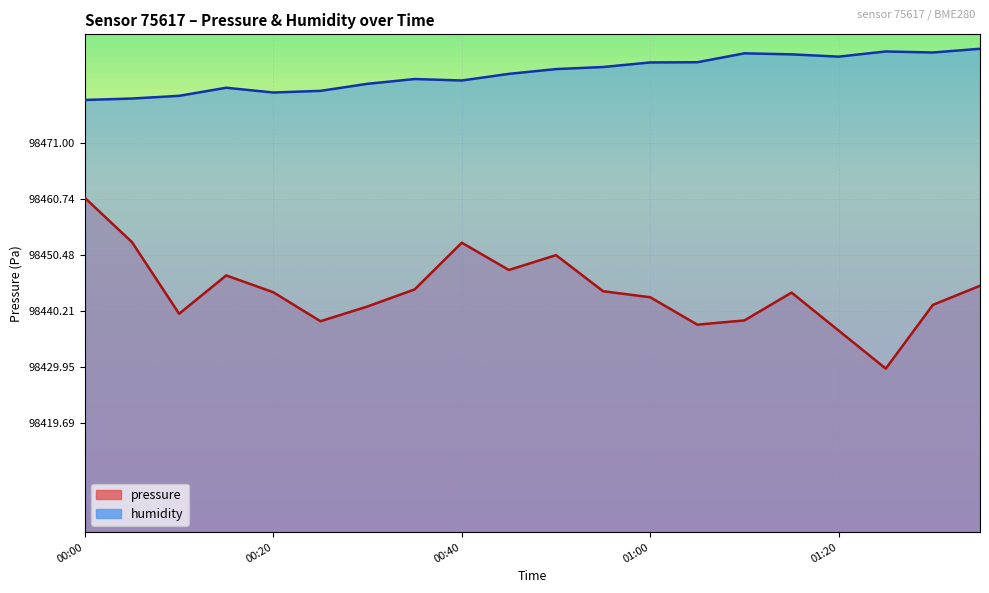

Reading right to left, what are all the values shown in this chart?

pressure: 98444.9	98441.4	98429.7	98436.7	98443.6	98438.5	98437.8	98442.8	98443.9	98450.5	98447.8	98452.8	98444.2	98441.1	98438.4	98443.7	98446.8	98439.8	98452.9	98461.0
humidity: 98488.4	98487.7	98487.9	98486.9	98487.3	98487.5	98485.9	98485.8	98485.0	98484.6	98483.8	98482.5	98482.8	98481.9	98480.6	98480.3	98481.2	98479.7	98479.2	98479.0